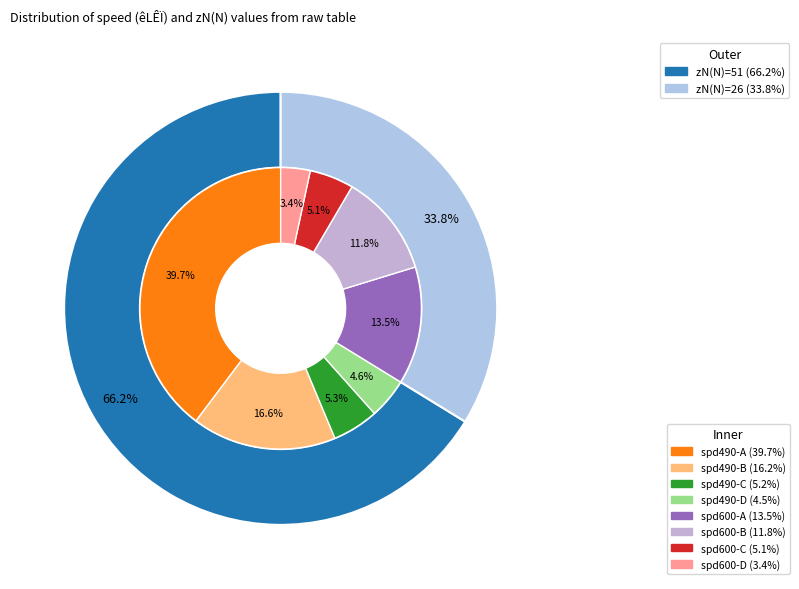

Count the number of slices in the pie.

2